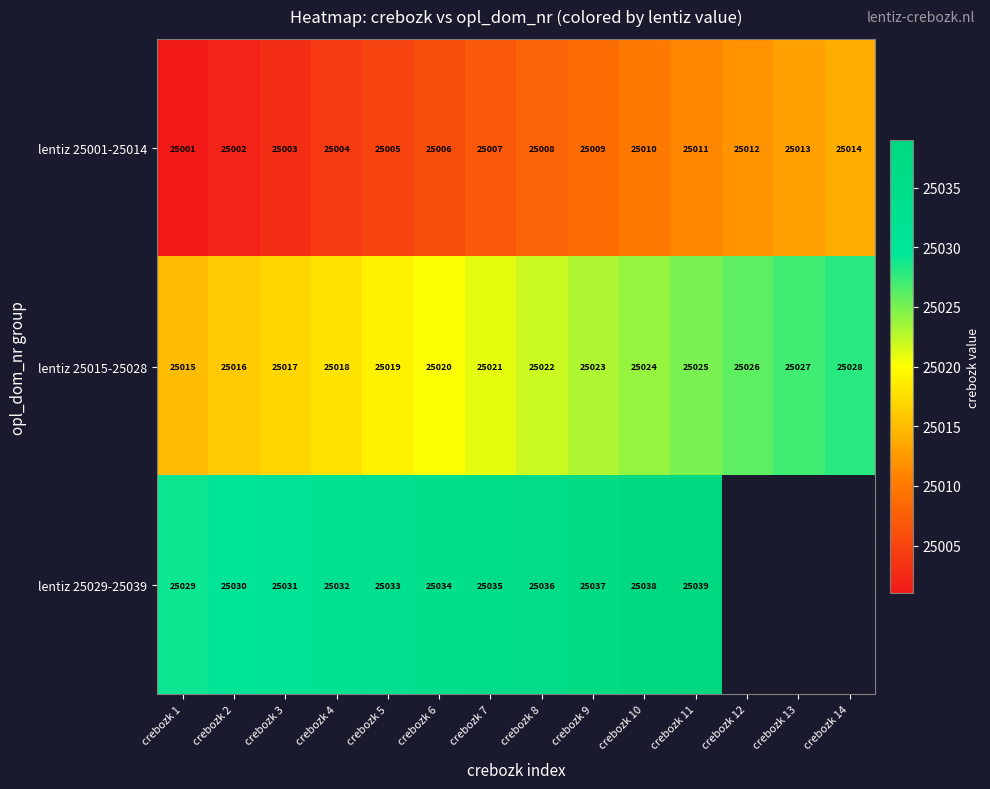

Is the value of lentiz 25015-25028 at crebozk 3 greater than the value of lentiz 25029-25039 at crebozk 3?

No